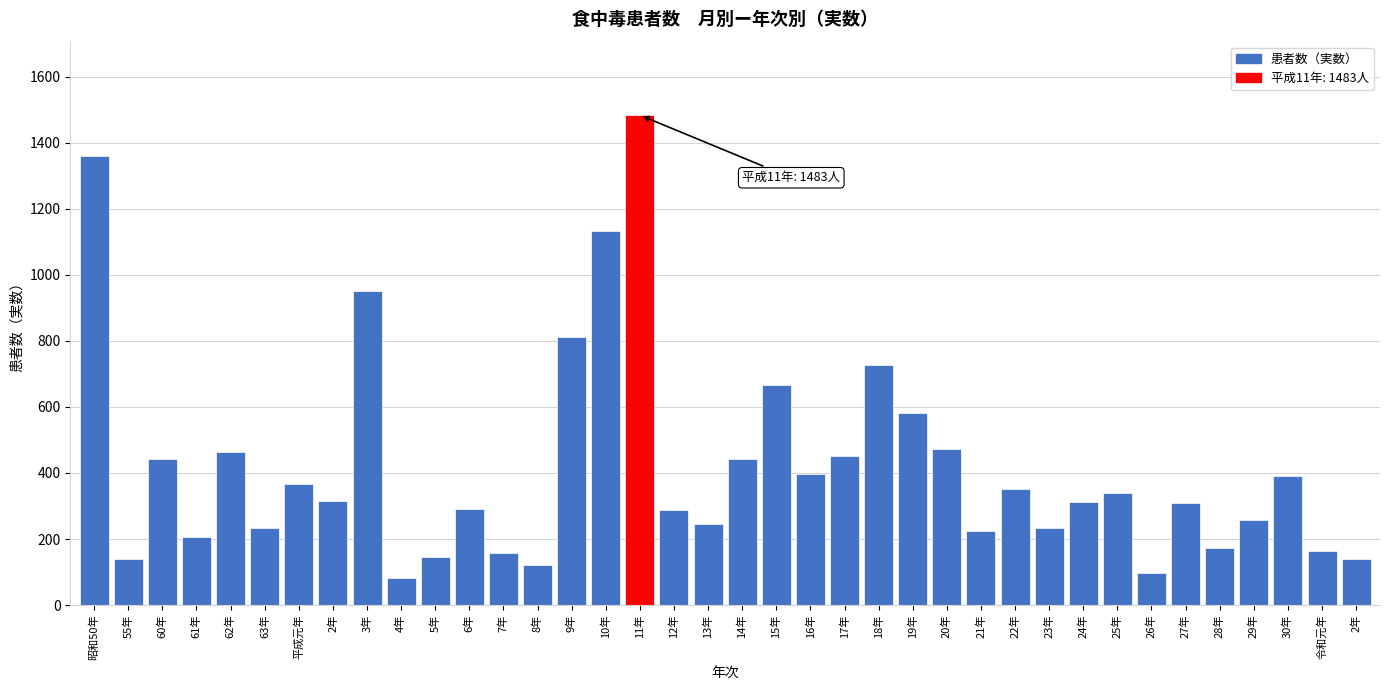

How many bars are there in total?

38